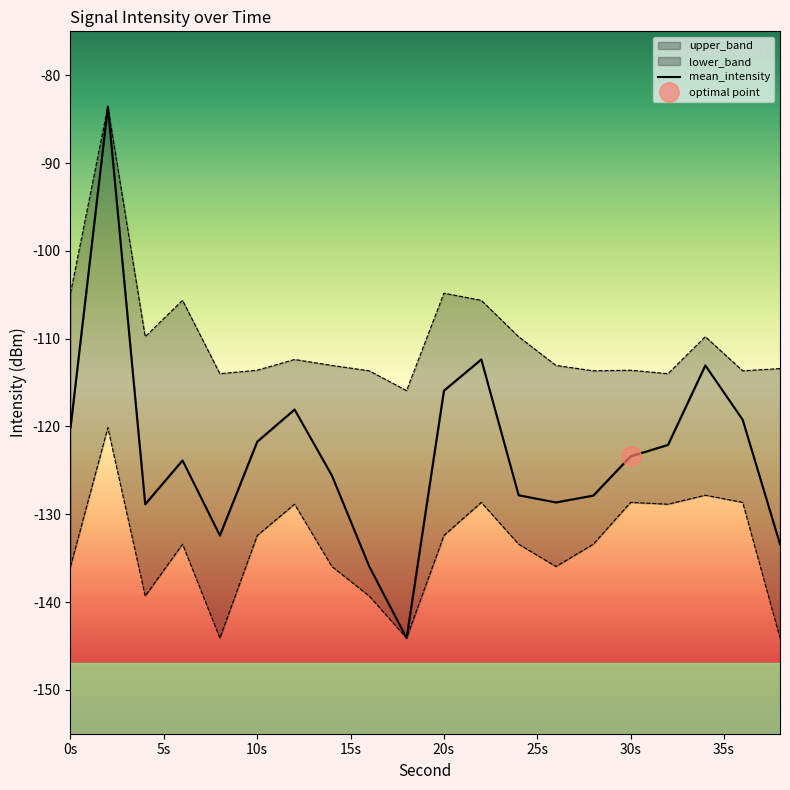

What is the difference between the second highest and second lowest values?

23.6